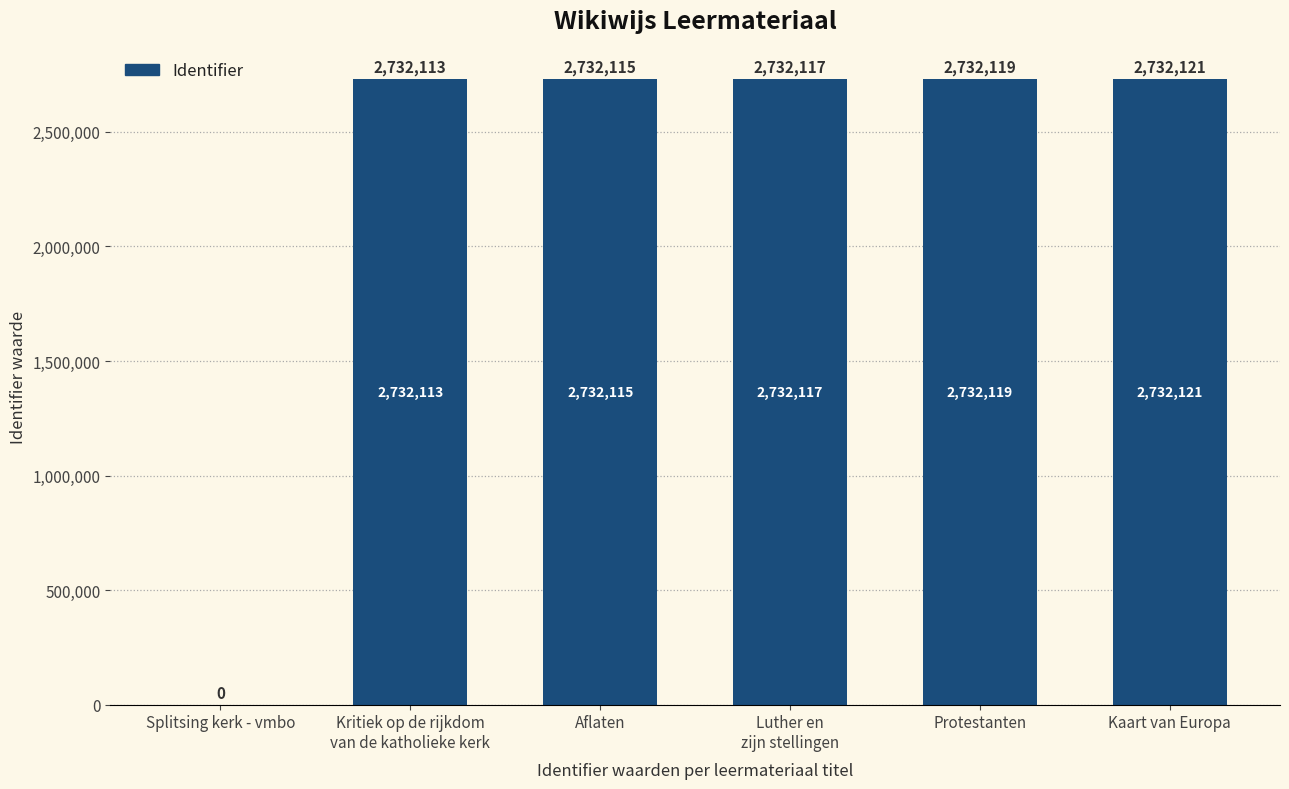

At which category does the chart reach its peak across all series?

Kaart van Europa